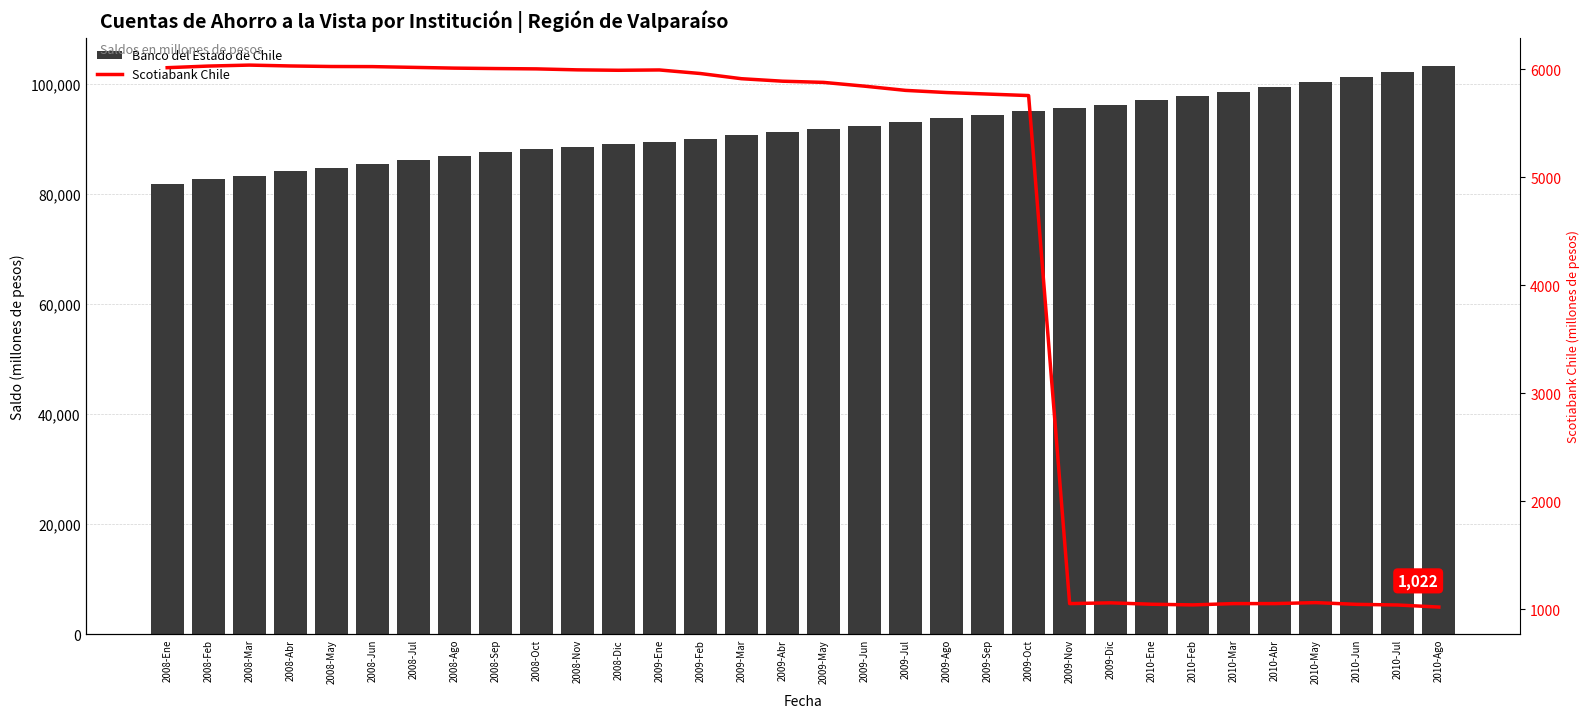

Between 2010-May and 2010-Mar, which is larger?

2010-May